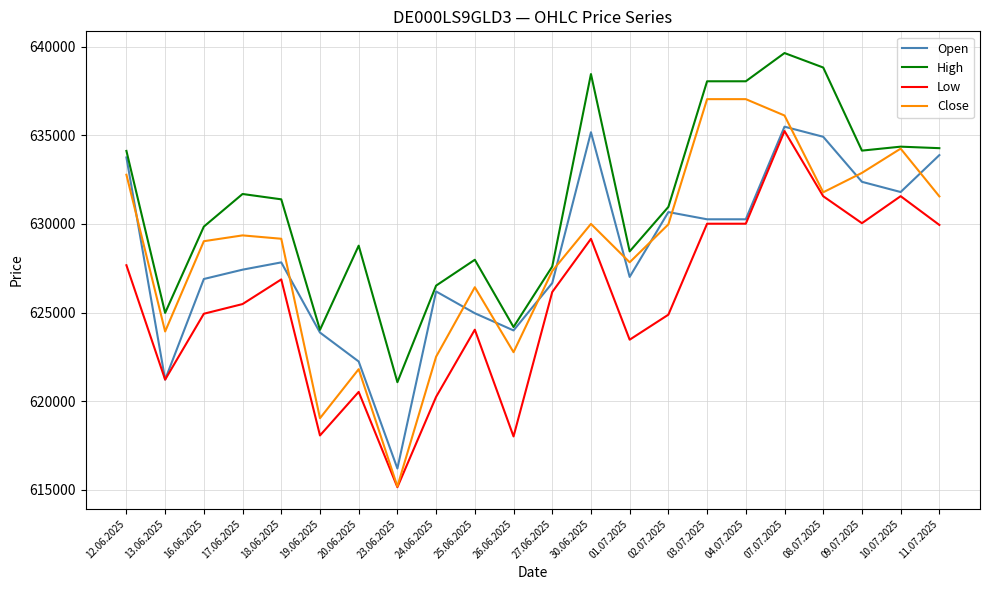

True or false: Close has a value of 272821 at 23.06.2025.

False